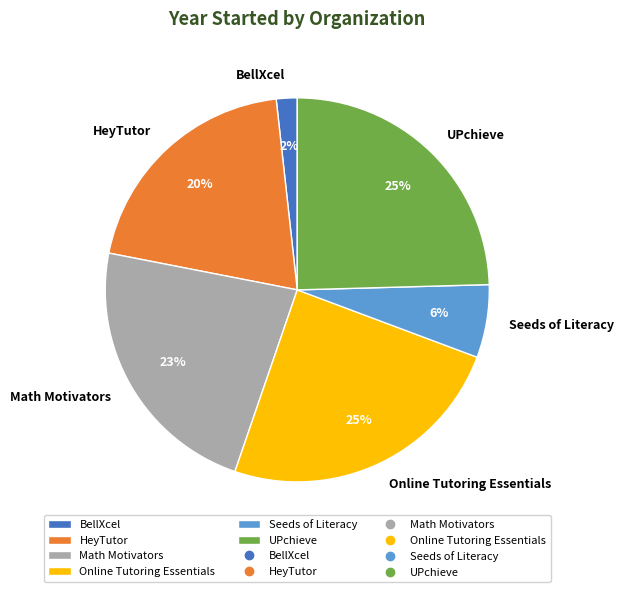

Between Online Tutoring Essentials and BellXcel, which is larger?

Online Tutoring Essentials